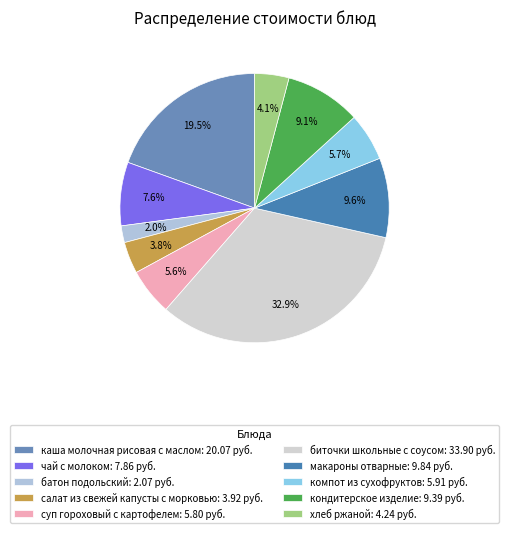

Do суп гороховый с картофелем and чай с молоком together represent more than half of the pie?

No